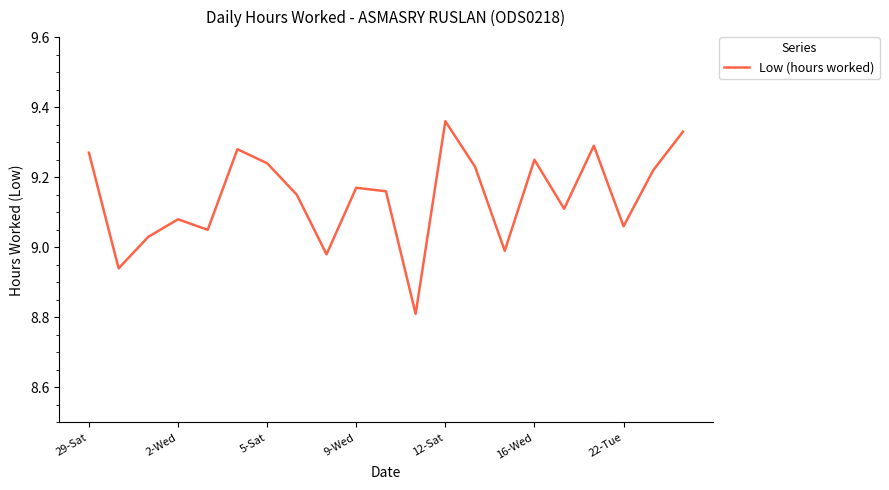

Where is the data nearest to the value 9?

14